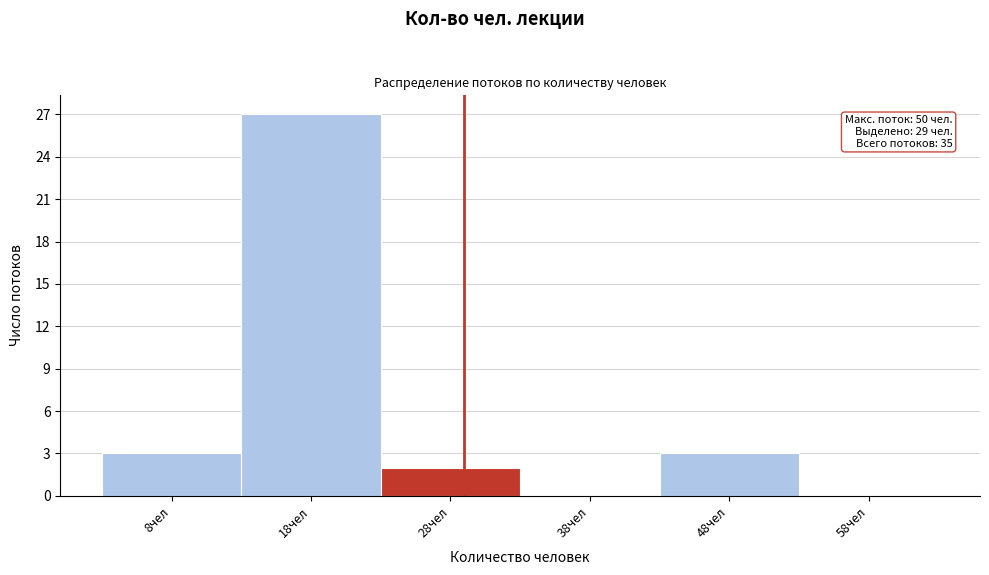

Which range on the x-axis has the tallest bar?

13 to 23